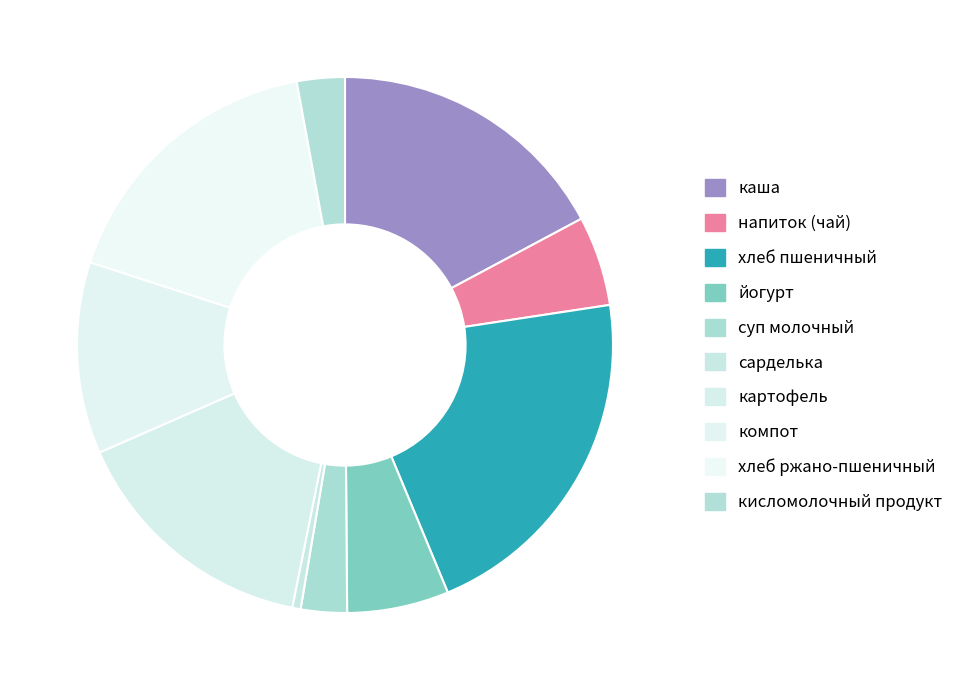

To the nearest percent, what is the difference between the largest and smallest slice percentages?

21%